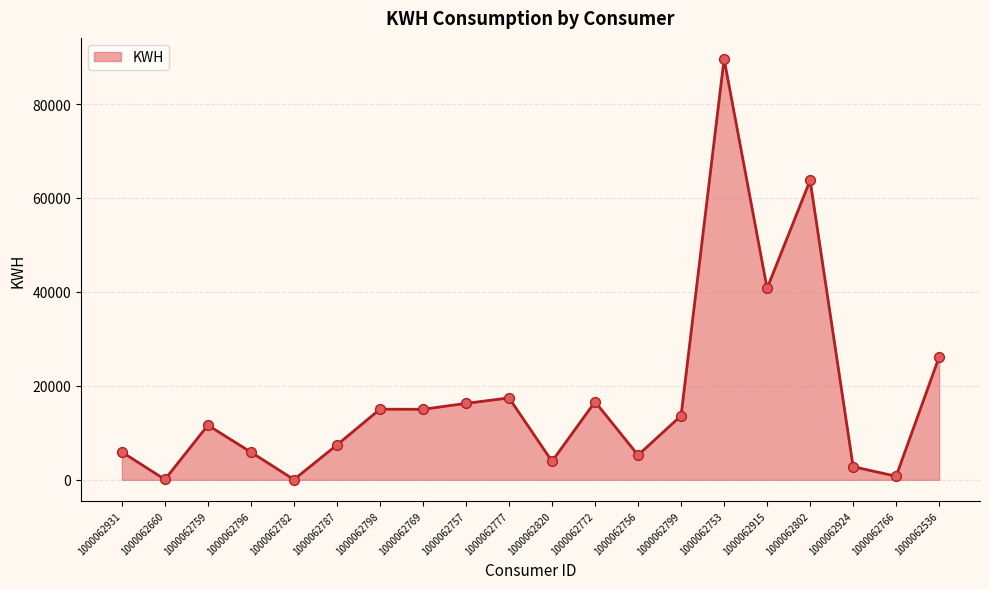

Between 1000062820 and 1000062753, which is larger?

1000062753